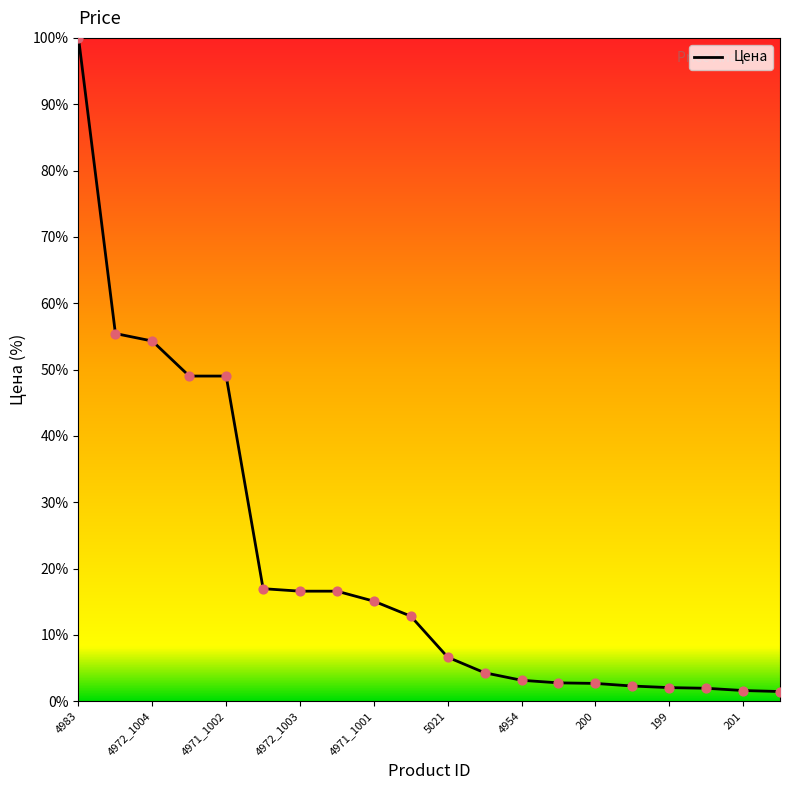

What is the difference between the maximum and minimum values?

98.5